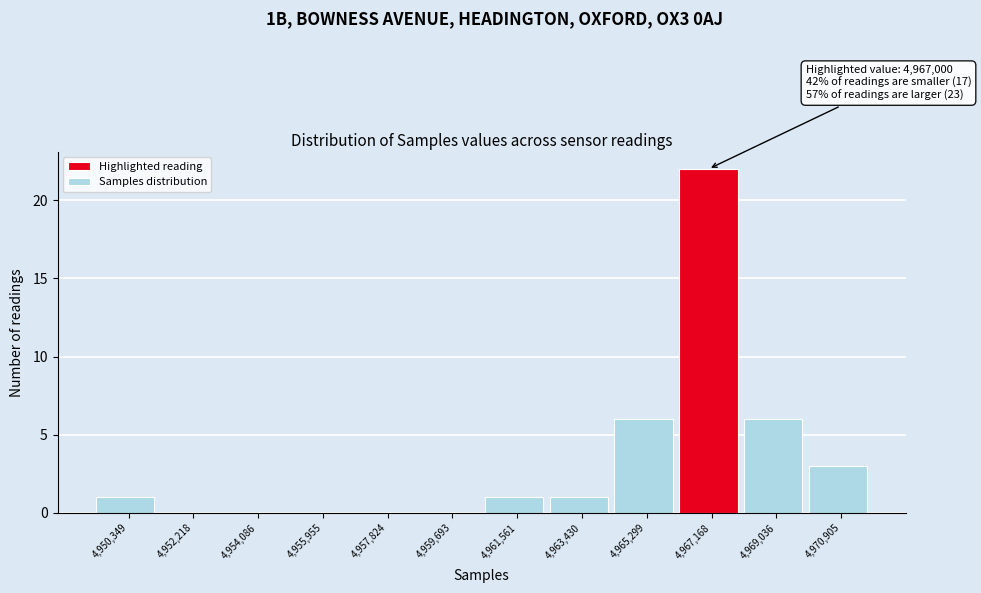

Over which range of the x-axis is the bar tallest?

4966200 to 4968200